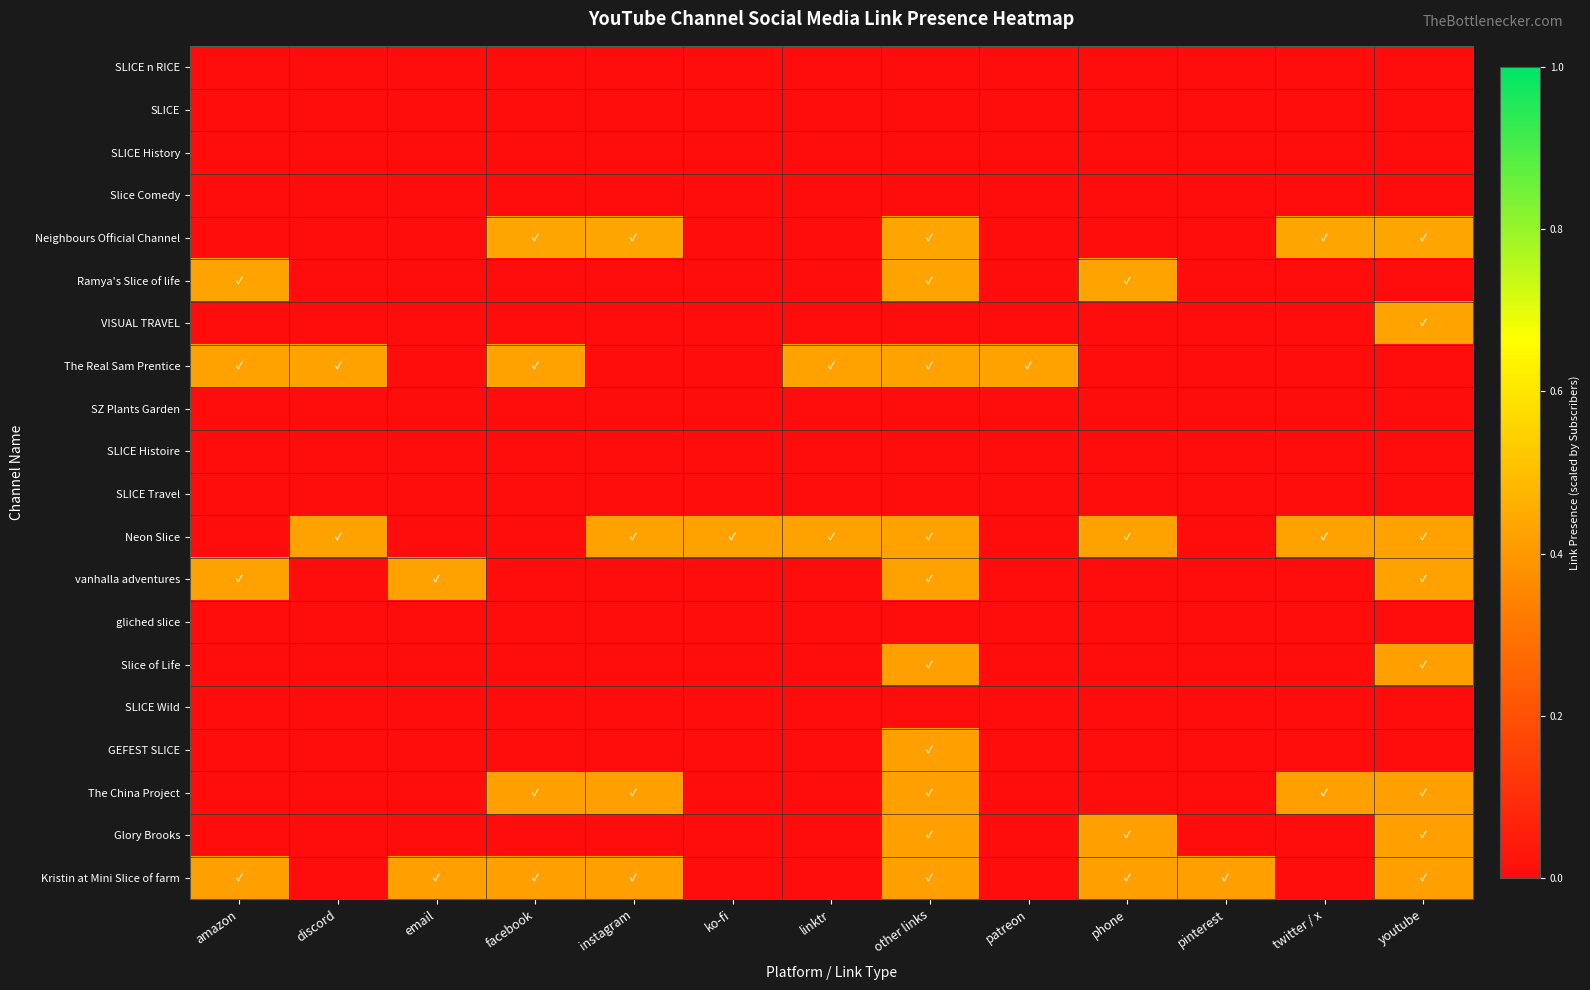

What is the spread (max minus min) of values at email?

0.4